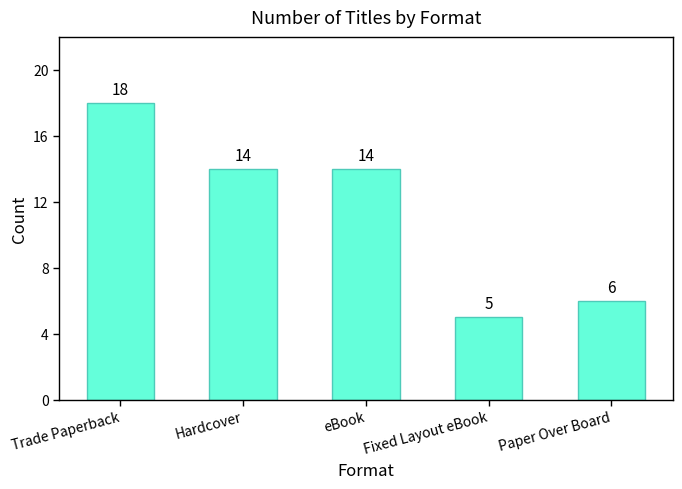

Which has a higher value, Fixed Layout eBook or Trade Paperback?

Trade Paperback